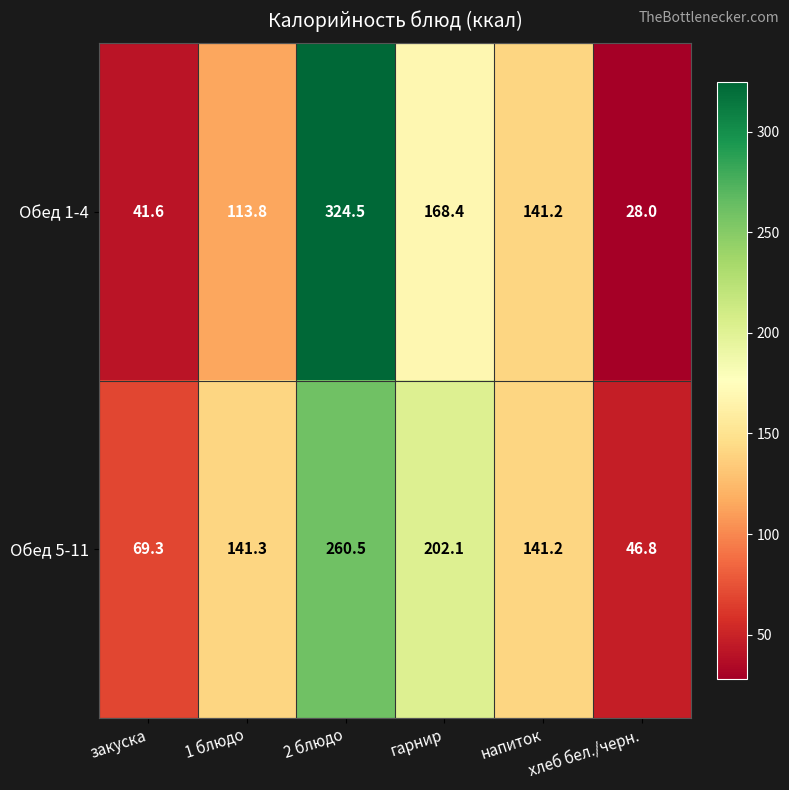

How many data points in Обед 5-11 are less than 141?

2